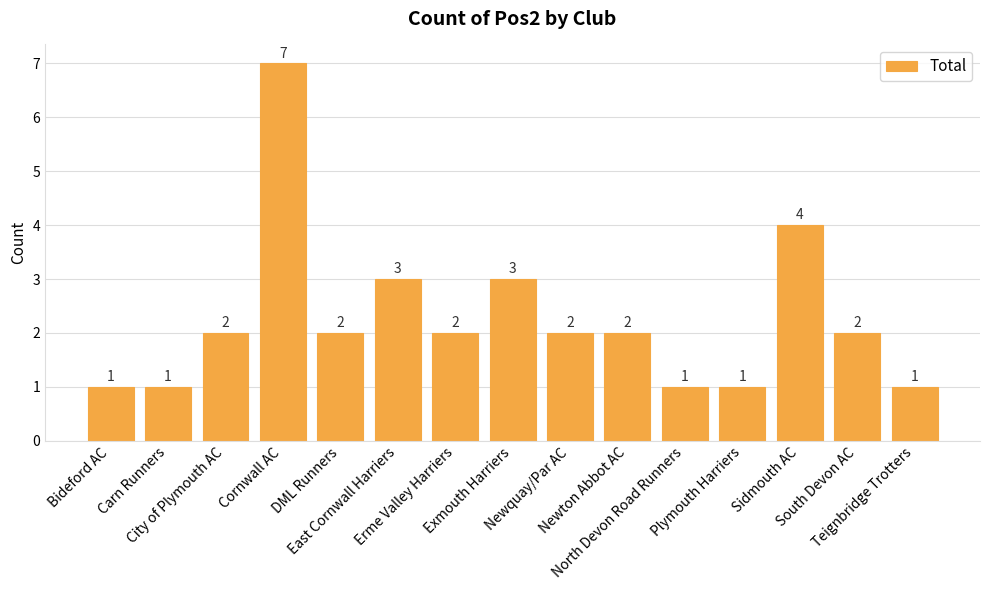

What is the difference between the maximum and minimum values?

6